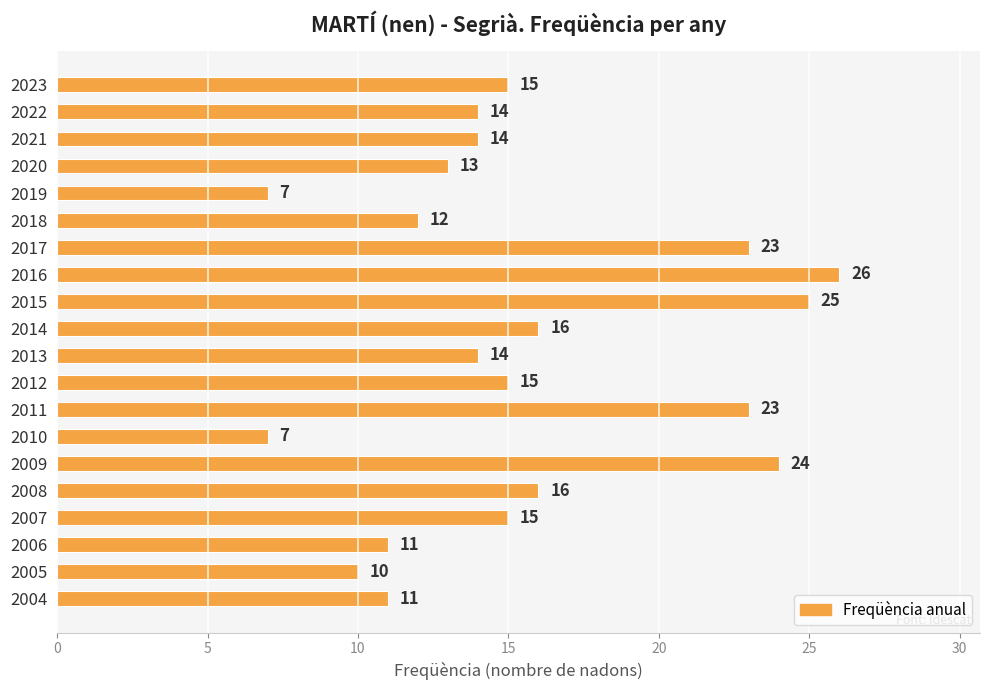

What is the average value?

16